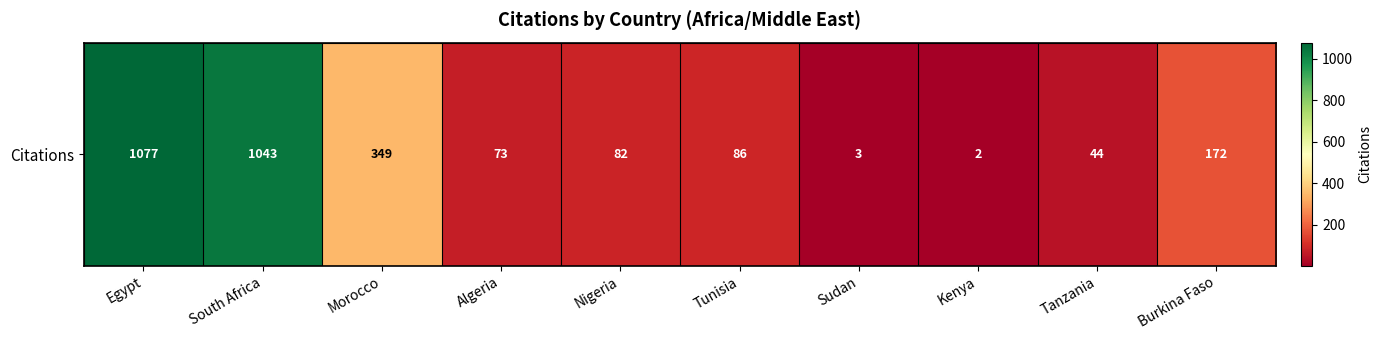

What is the change in value from Tunisia to Sudan?

-83